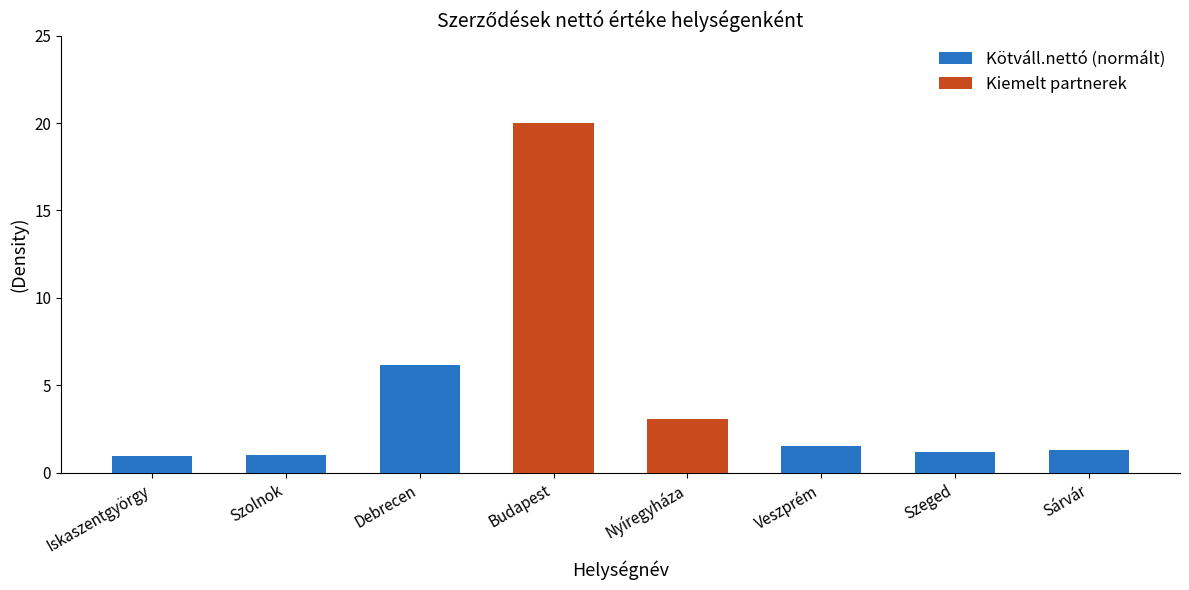

True or false: Kötváll.nettó (normált) has a value of 0.9 at Iskaszentgyörgy.

True